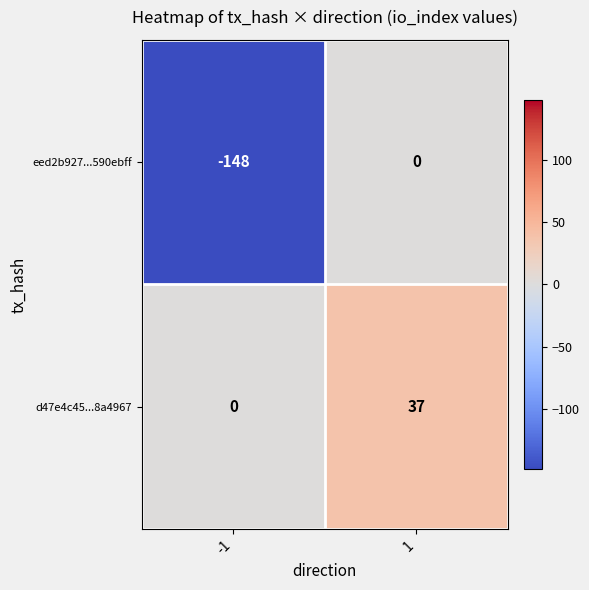

List the series in order of their peak value, lowest first.

eed2b927...590ebff, d47e4c45...8a4967